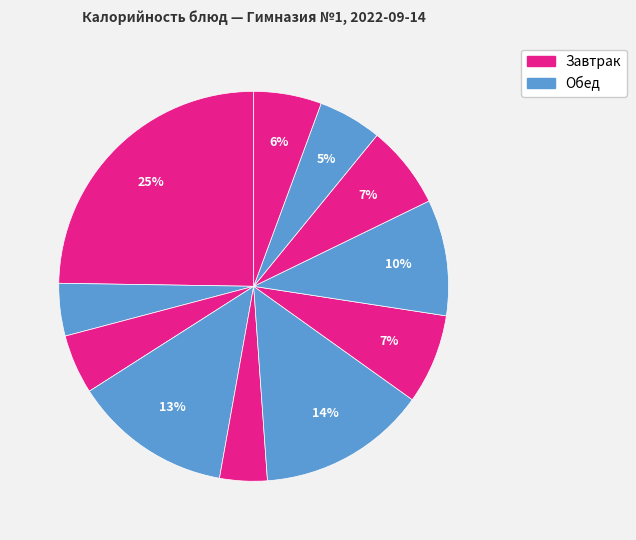

Count the number of slices in the pie.

11